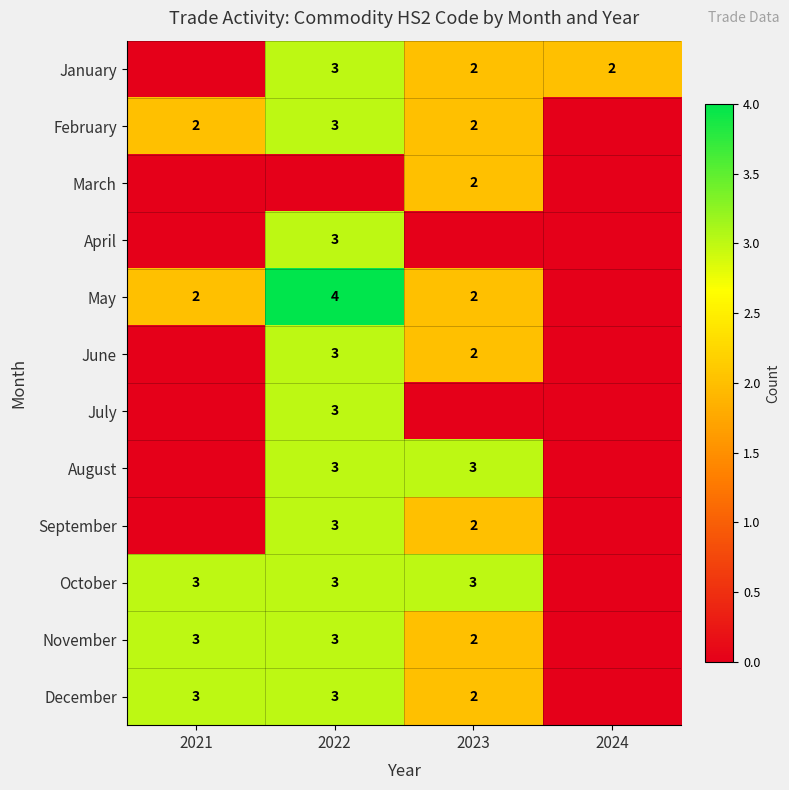

Is it true that August equals 2 at 2022?

False